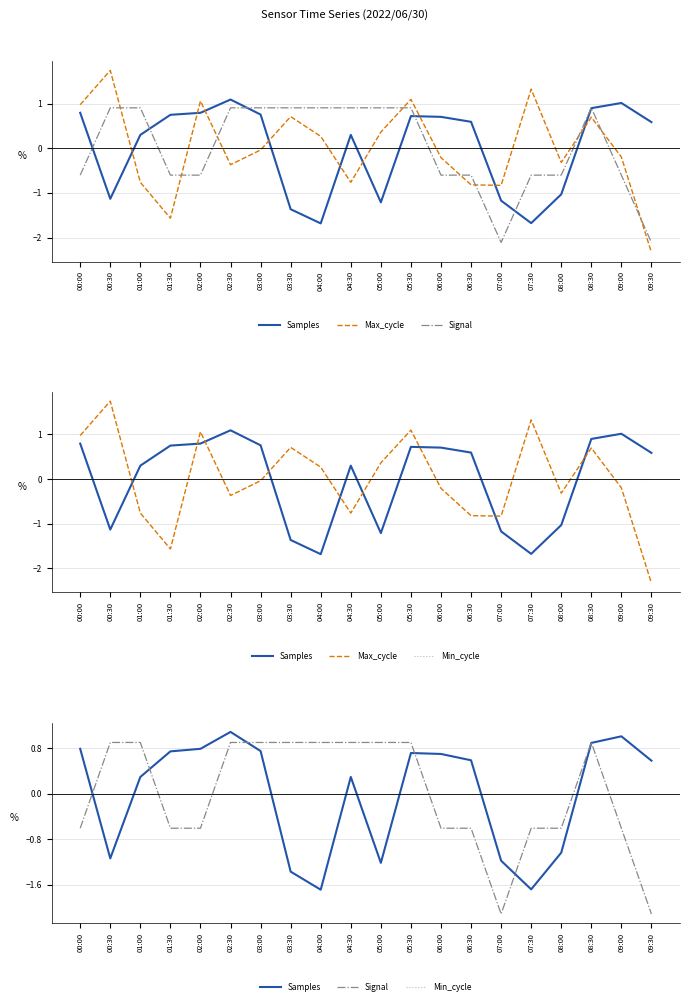

What is the sum of the Max_cycle values at 02:00 and 01:00?

0.3